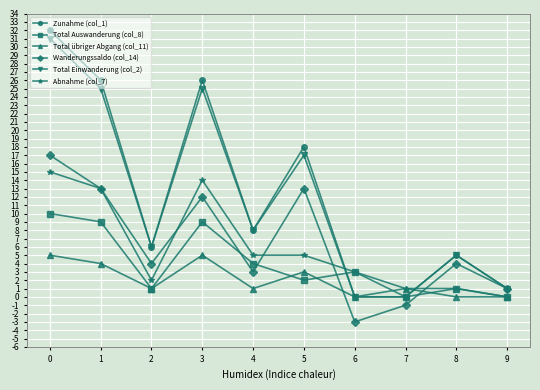

What is the difference between the maximum and minimum values in the Total übriger Abgang (col_11) series?

5